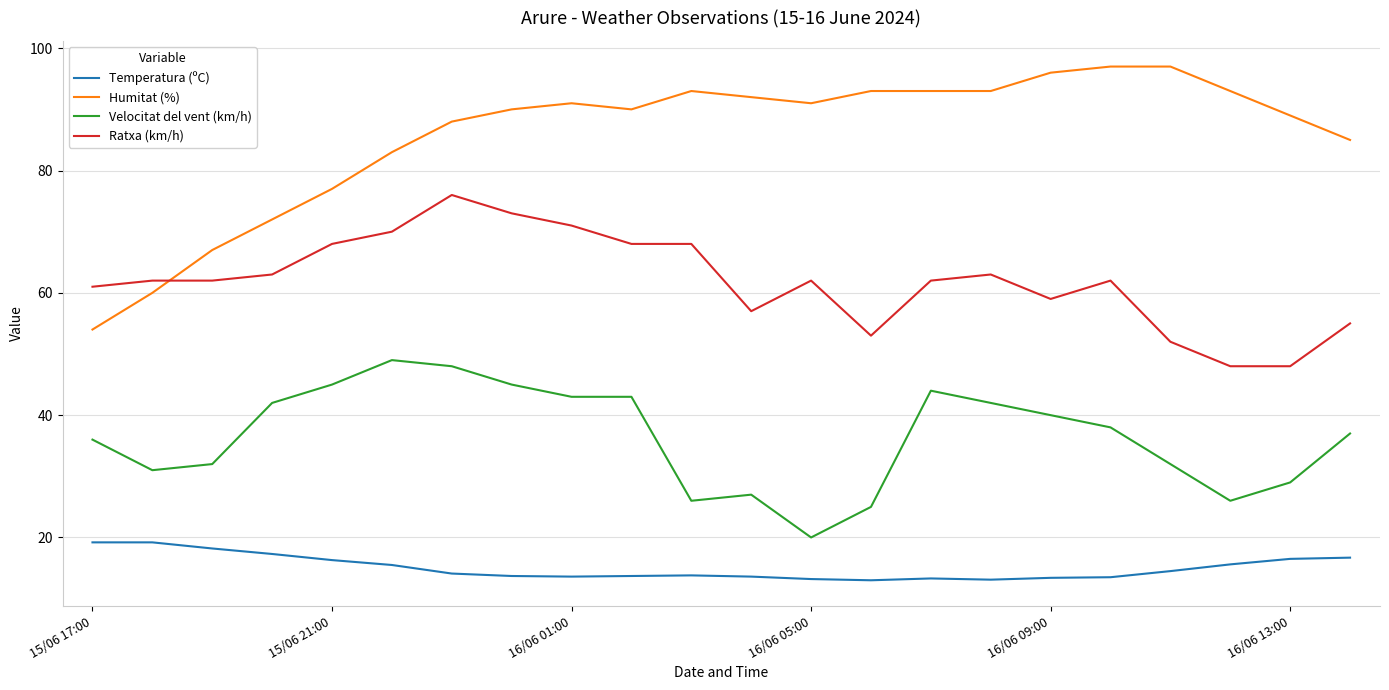

What is the maximum value shown in the chart?

97.0